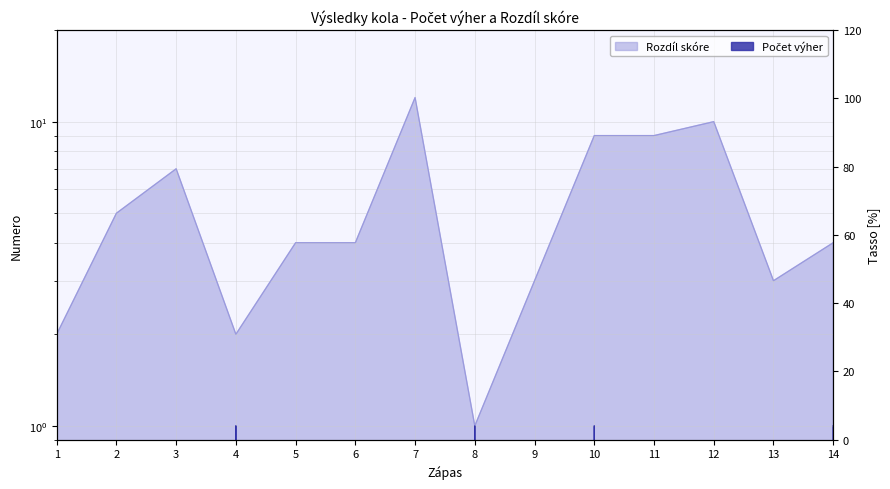

True or false: Počet výher and Rozdíl skóre intersect in this chart.

False